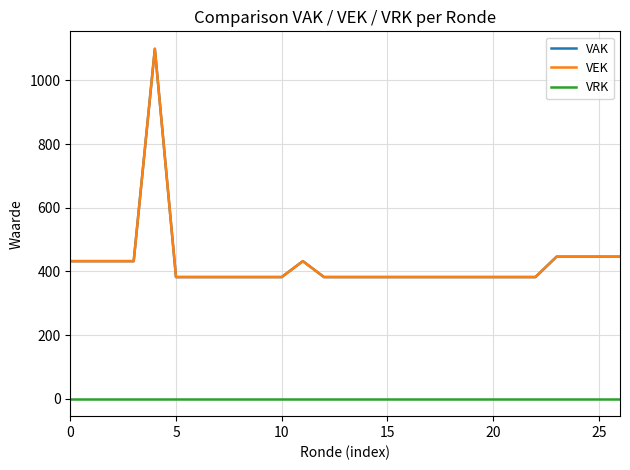

Does the chart have visible grid lines?

Yes